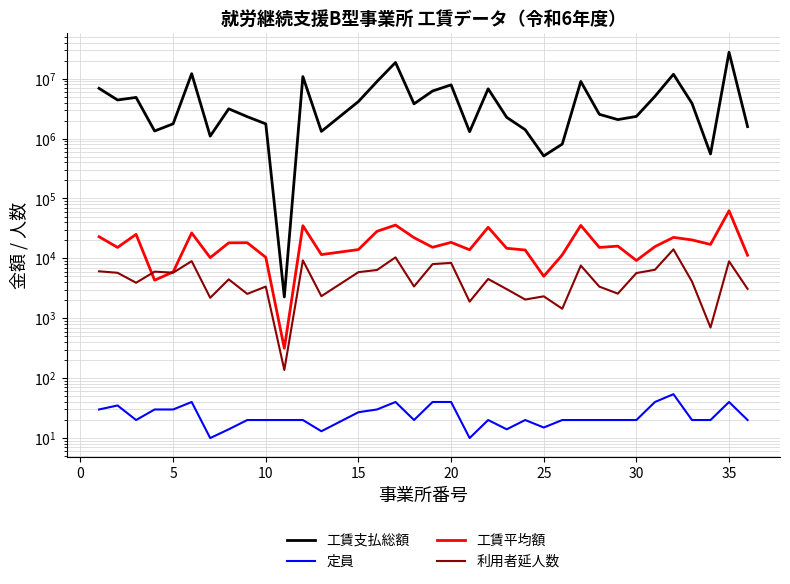

What is the difference between the 工賃平均額 values at 30 and 20?

10614